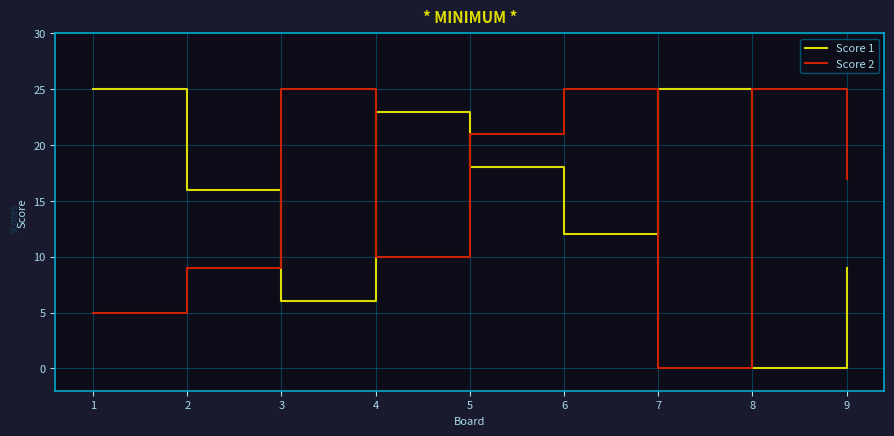

Where is the first local minimum for Score 1?

3